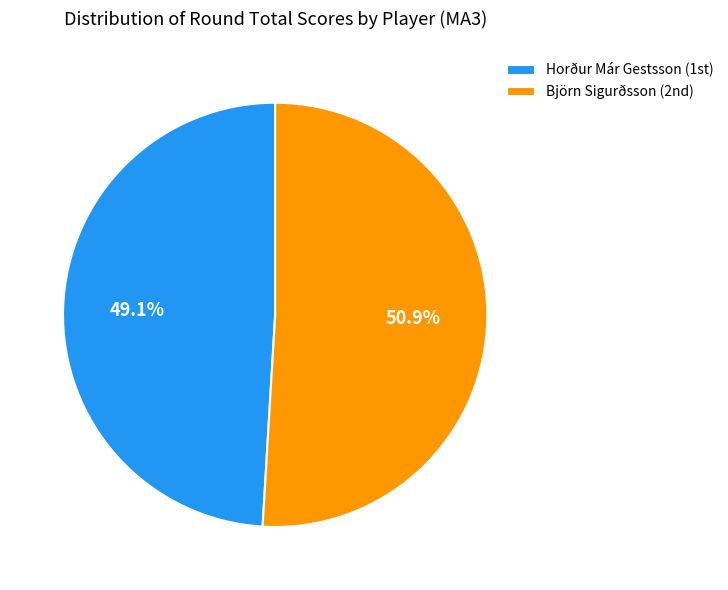

To the nearest percent, what is the difference between the largest and smallest slice percentages?

2%